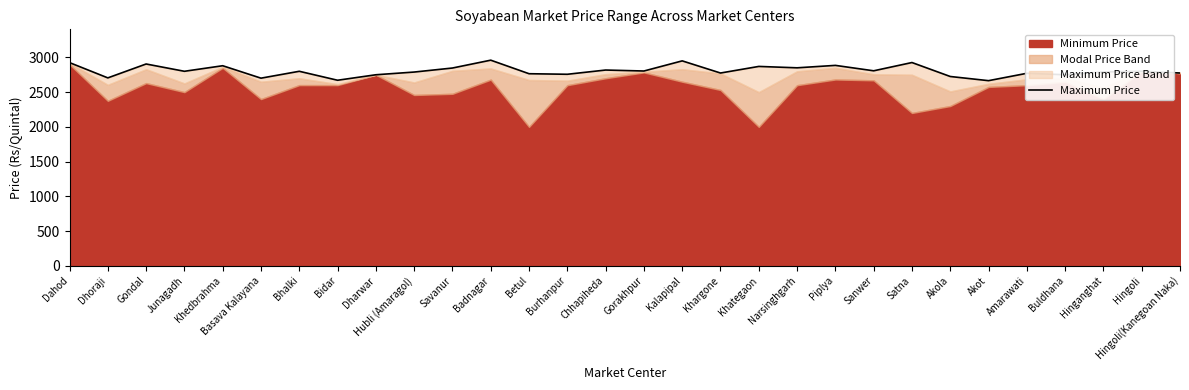

True or false: the data shows 4638 at Hubli (Amaragol).

False